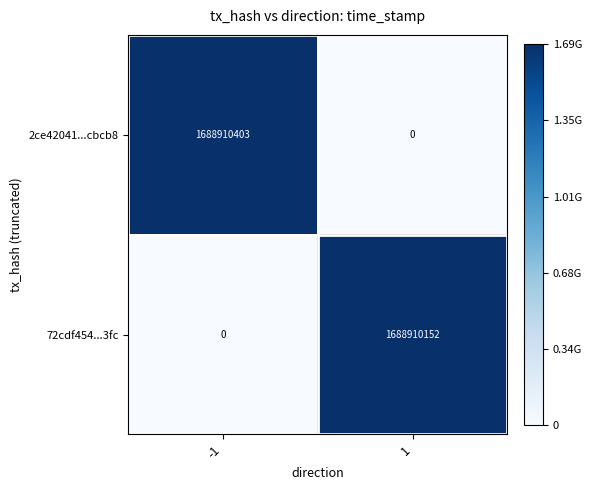

Reading left to right, what are all the values shown in this chart?

2ce42041...cbcb8: -1=1688910403	1=0
72cdf454...3fc: -1=0	1=1688910152